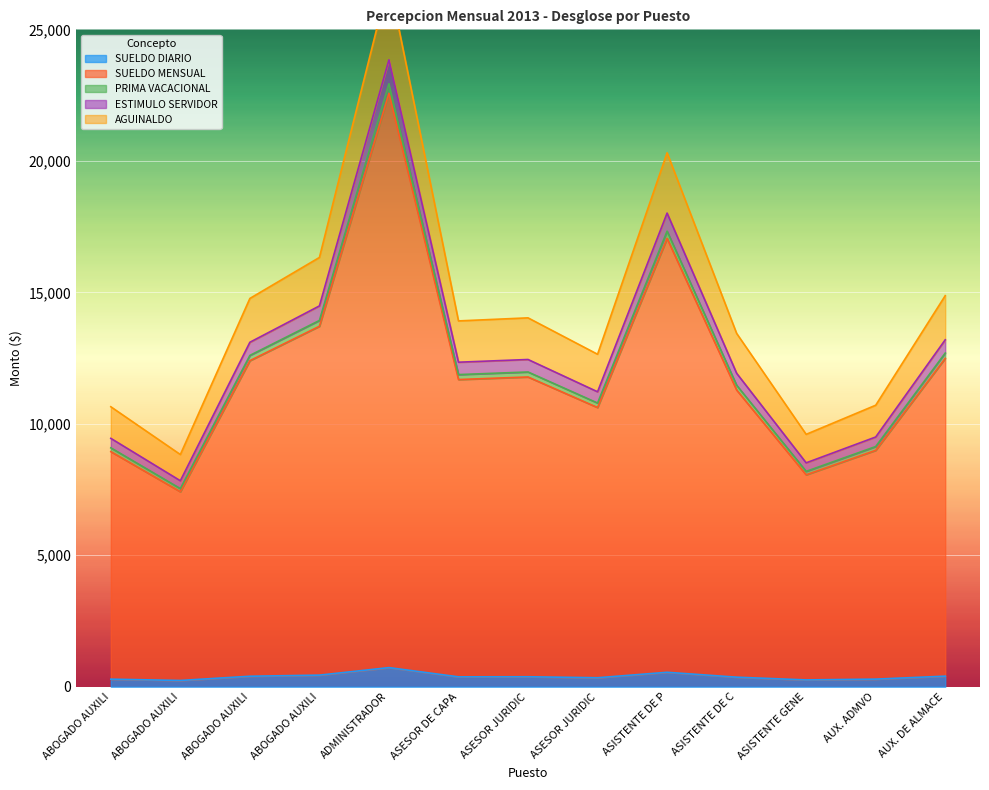

What are all the series names shown in the legend?

SUELDO DIARIO, SUELDO MENSUAL, PRIMA VACACIONAL, ESTIMULO SERVIDOR, AGUINALDO